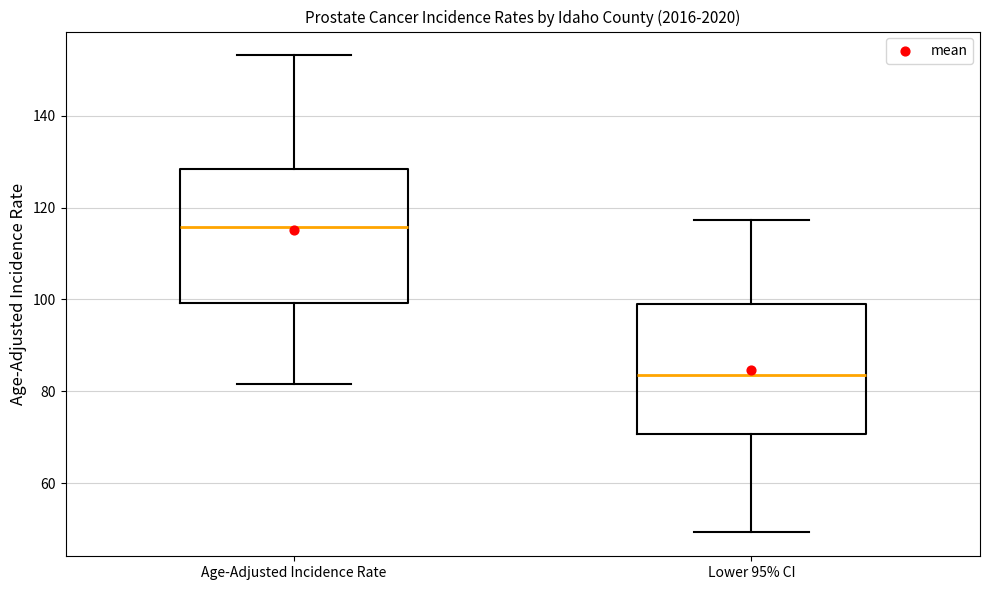

Reading left to right, read every box against the y-axis: the position of its median line, the range the box covers, and the ends of its whiskers. The values are not printed on the chart, so give them approximately, as read against the axis.

Age-Adjusted Incidence Rate: median 116, box 100 to 128, whiskers 82 to 154
Lower 95% CI: median 84, box 70 to 98, whiskers 50 to 118